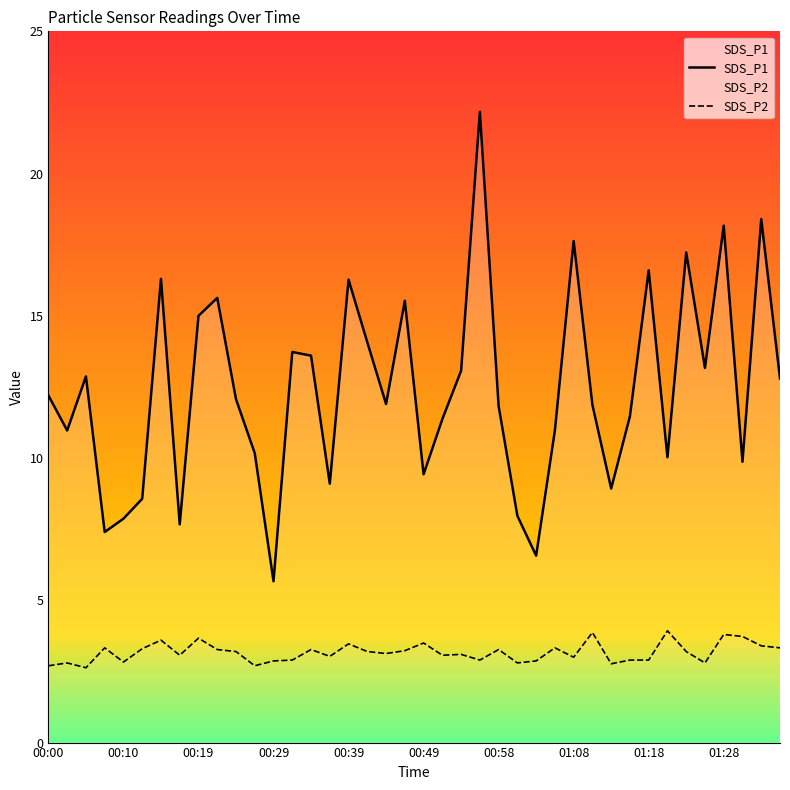

What is the difference between the SDS_P2 values at 00:58 and 00:10?

0.4